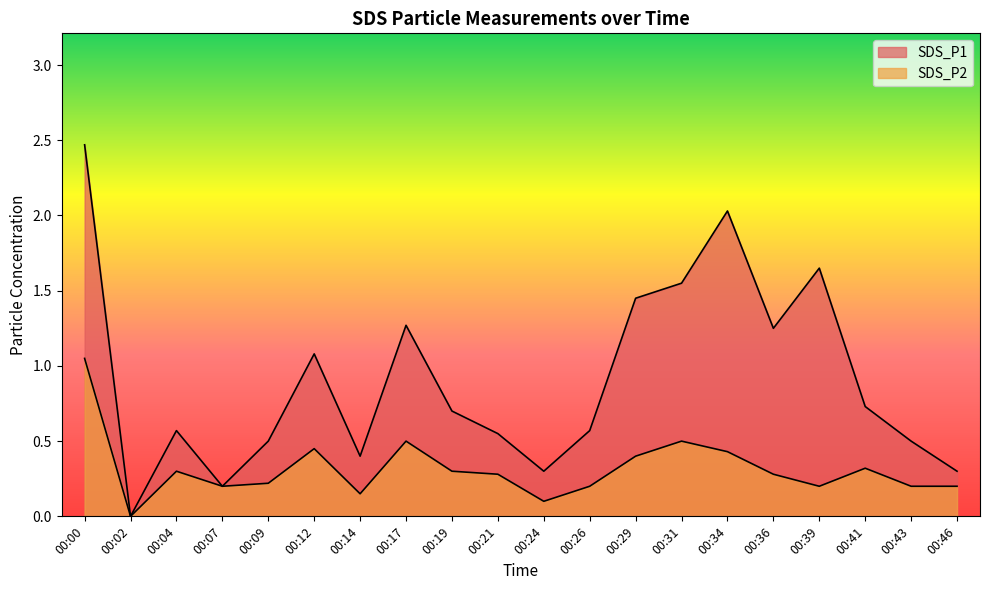

Does the chart display data point markers on the line(s)?

No